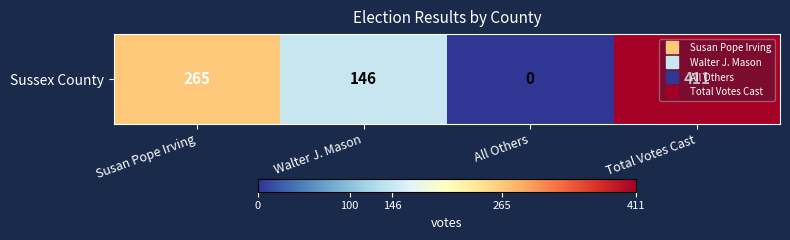

List the labels in order of value, largest first.

Total Votes Cast, Susan Pope Irving, Walter J. Mason, All Others